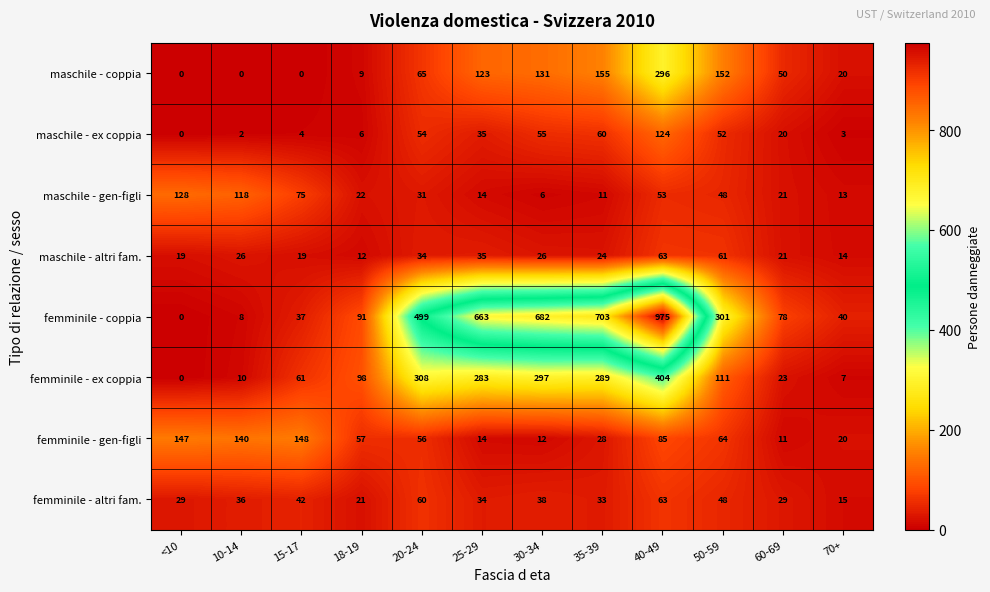

Rank the series at 35-39 from highest to lowest value.

femminile - coppia, femminile - ex coppia, maschile - coppia, maschile - ex coppia, femminile - altri fam., femminile - gen-figli, maschile - altri fam., maschile - gen-figli